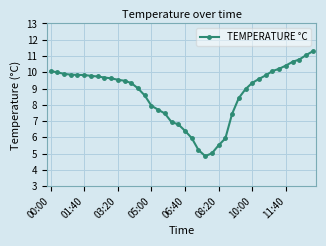

What is the difference between the second highest and minimum values?

6.2